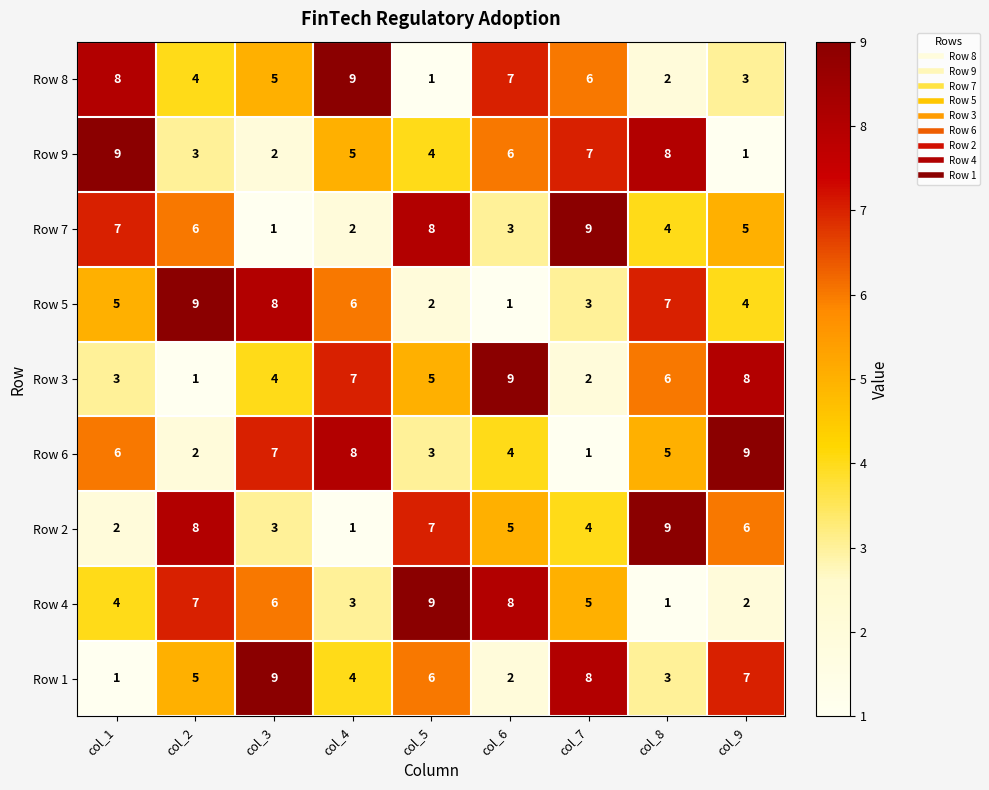

Which category has the highest value in the Row 5 series?

col_2